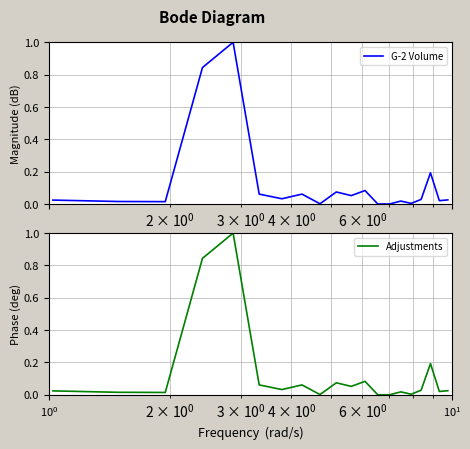

Which series has the largest range (max minus min)?

G-2 Volume